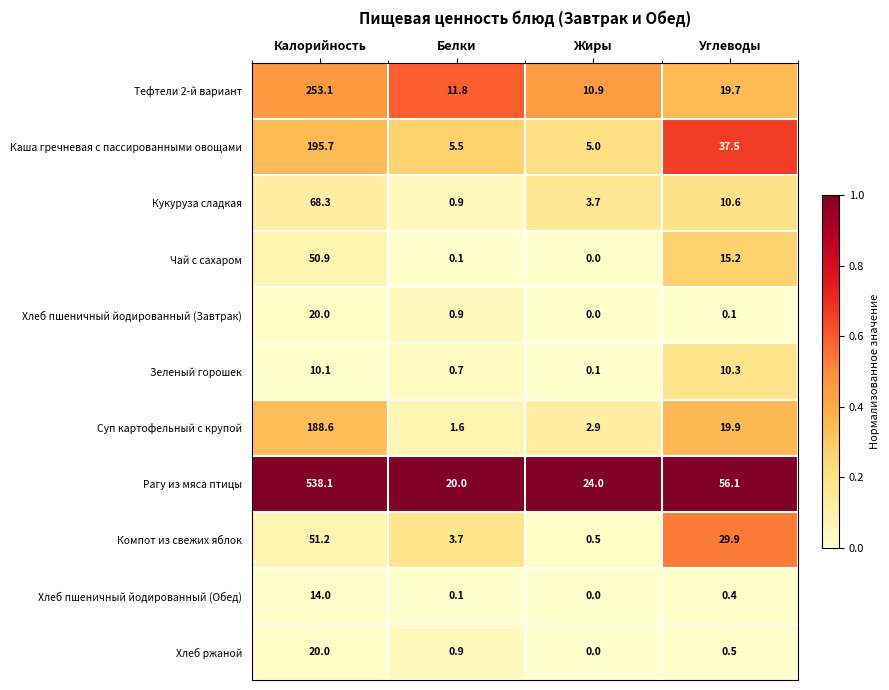

Where does the Рагу из мяса птицы series first go above 56?

Калорийность